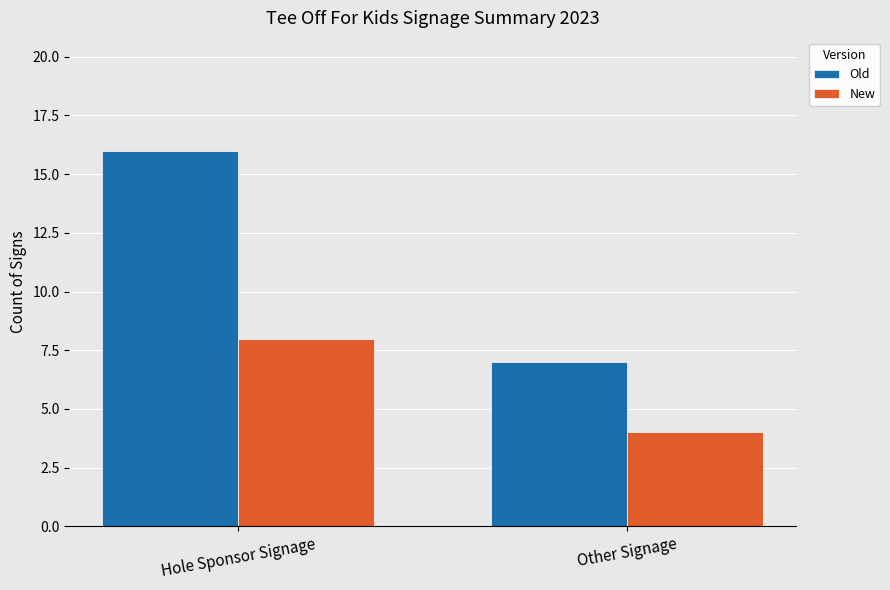

How many bars are there in each group?

2